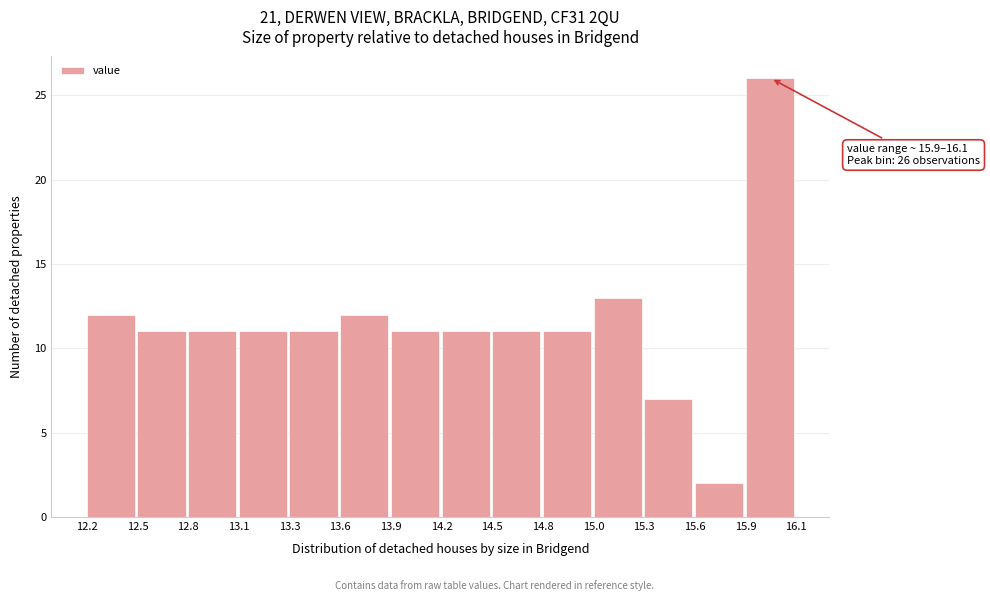

Reading left to right, list all the values displayed in this chart.

12.2=12	12.5=11	12.8=11	13.1=11	13.3=11	13.6=12	13.9=11	14.2=11	14.5=11	14.8=11	15.0=13	15.3=7	15.6=2	15.9=26